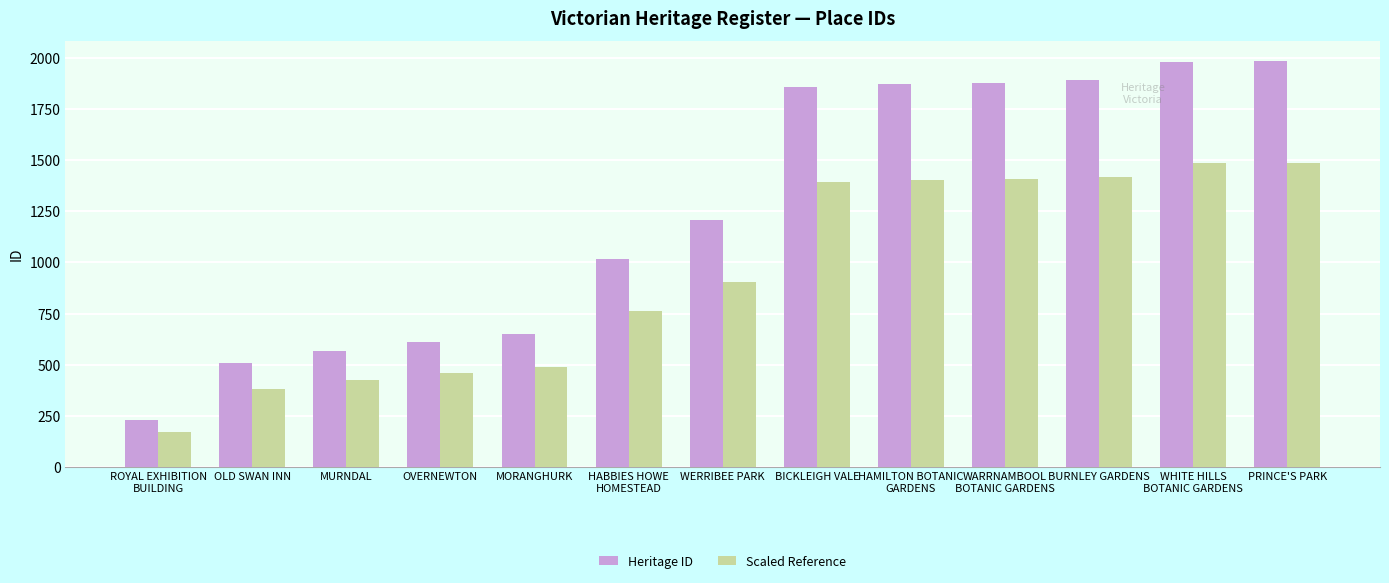

Is it true that Scaled Reference equals 429.7 at BICKLEIGH VALE?

False